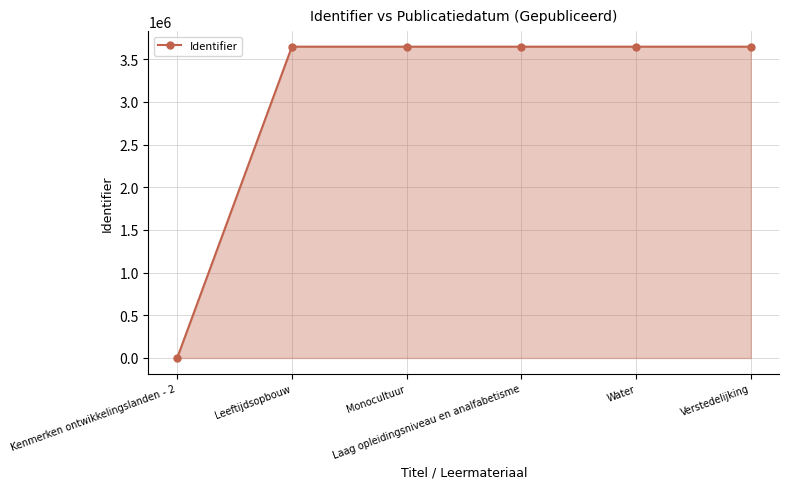

Does the chart have visible grid lines?

Yes